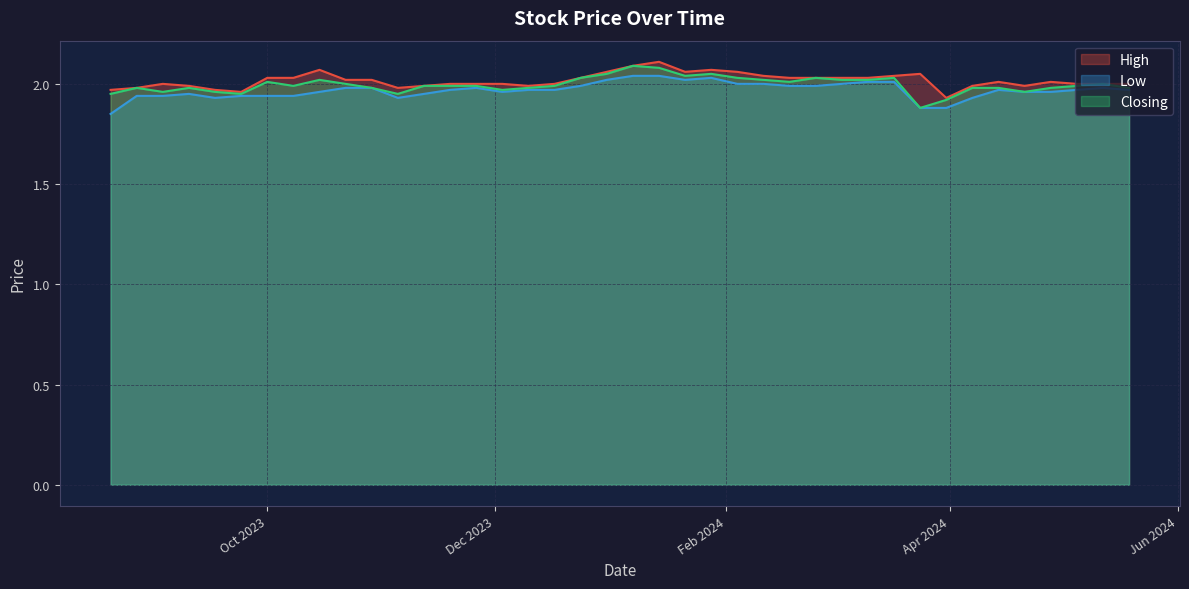

What is the maximum value shown in the chart?

2.1